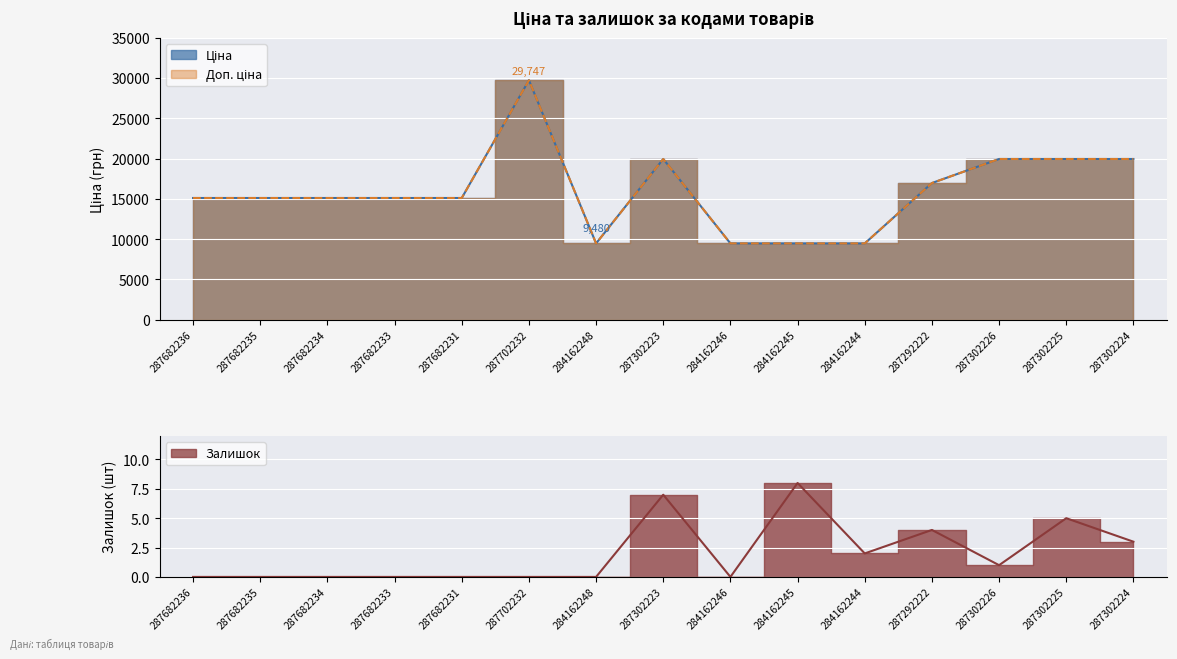

At which category does Ціна reach its first local valley?

284162248